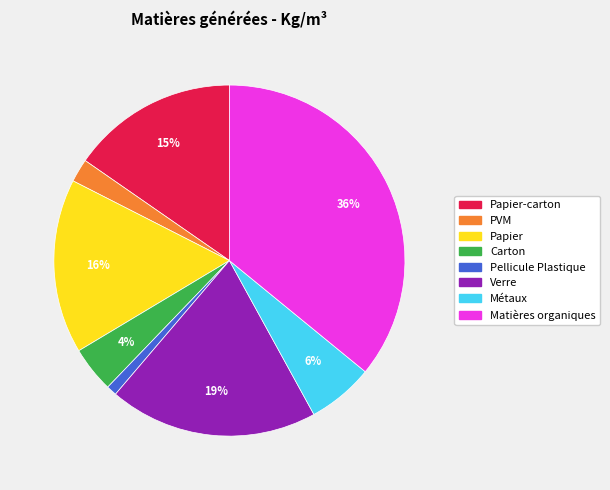

Is there a majority slice in this chart?

No